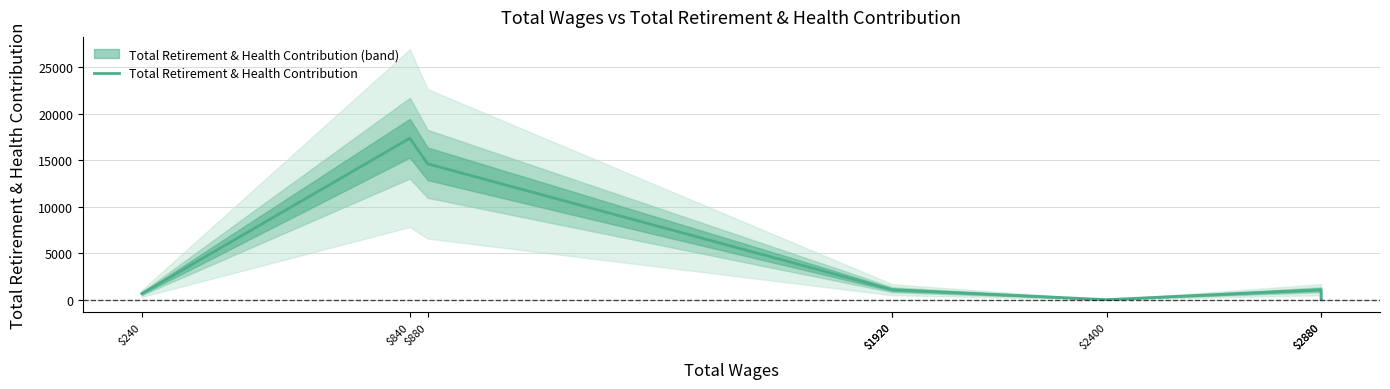

What is the change in value from $2400 to $2880?

+1072